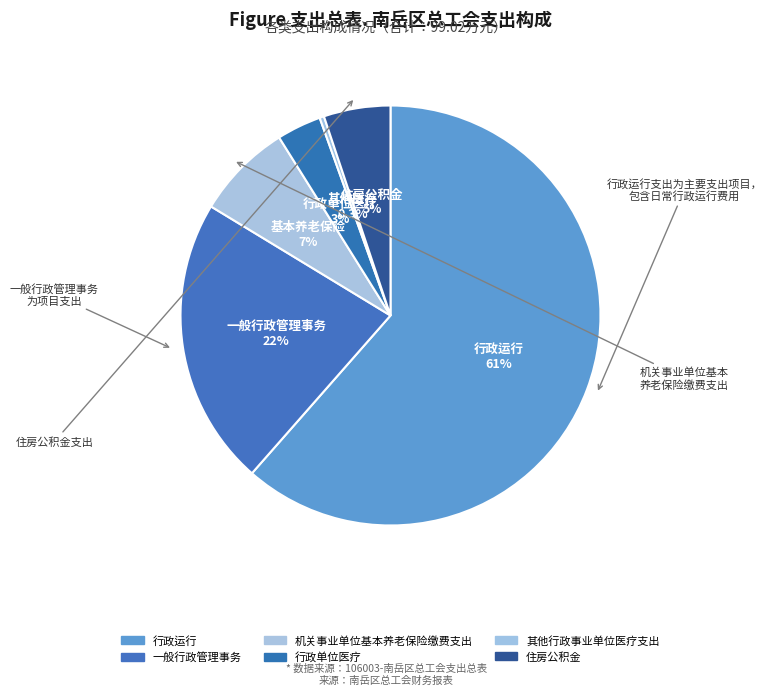

Count the number of slices in the pie.

6